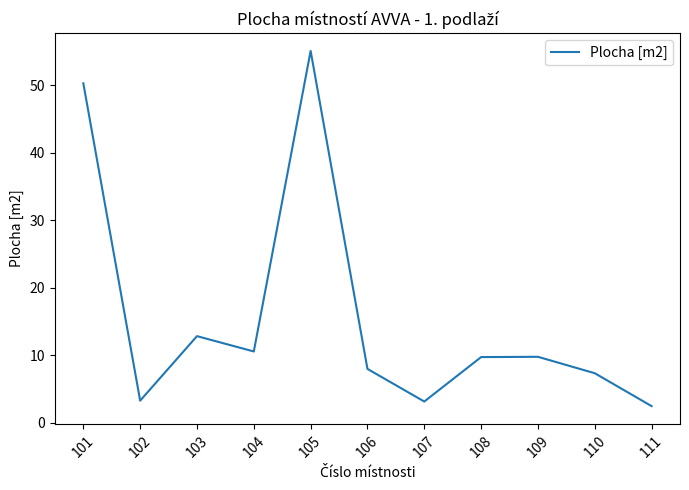

What is the change in value from 106 to 110?

-0.6